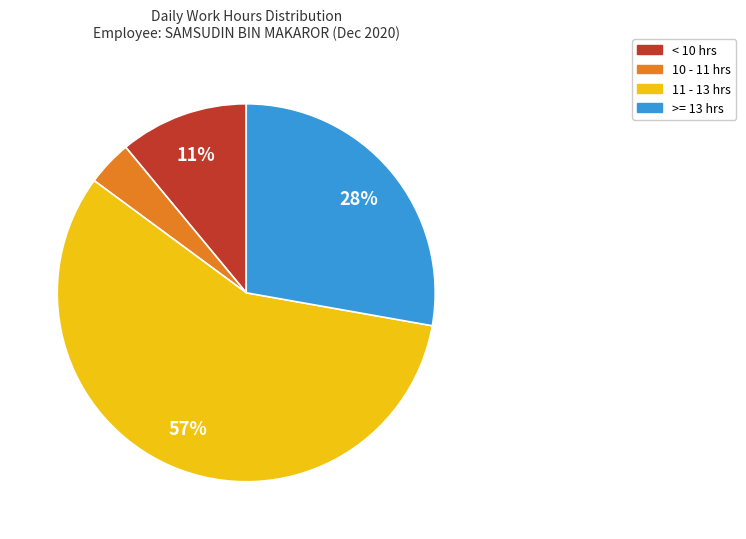

Does any single category account for the majority?

Yes